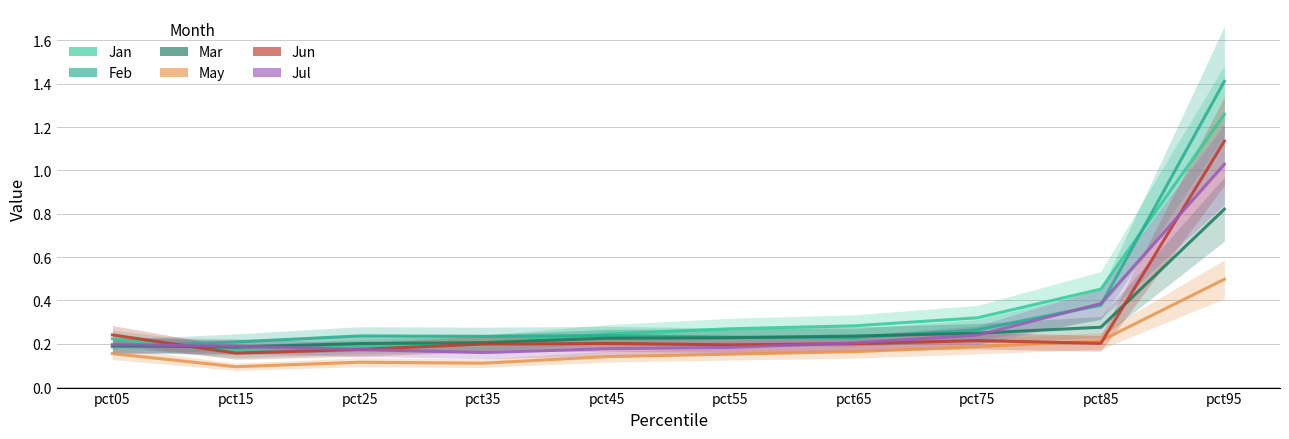

What value does the Jul series have at pct95?

1.0